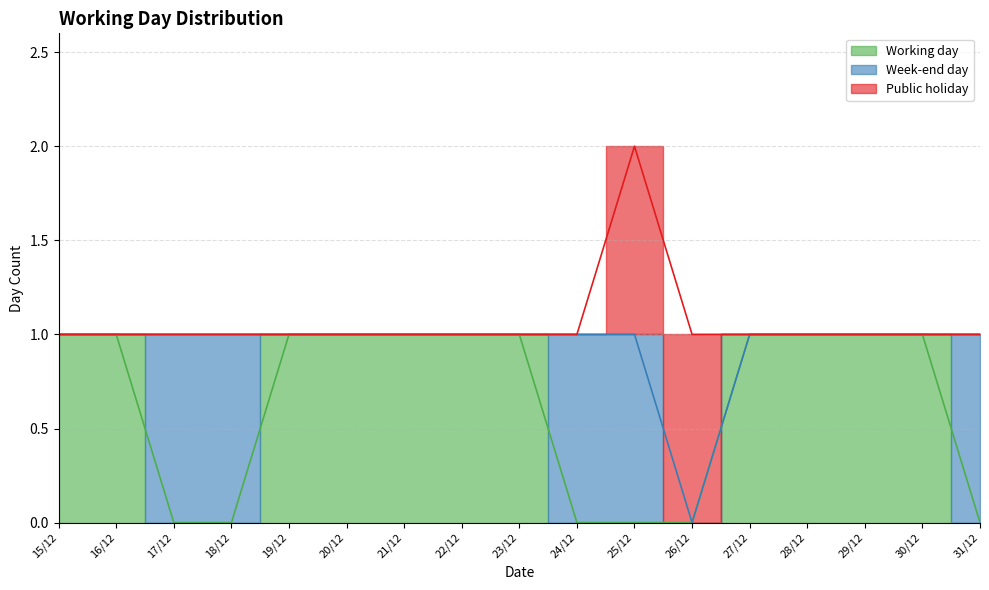

Which series has the widest spread of values?

Working day